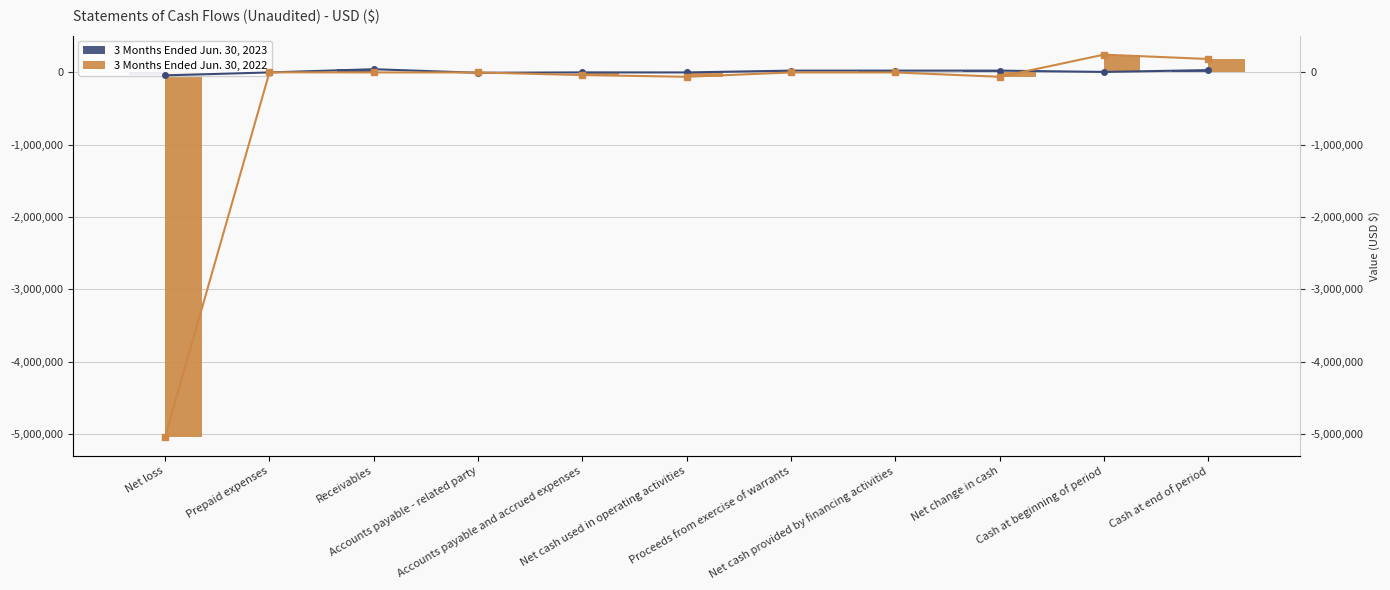

What are all the series names shown in the legend?

3 Months Ended Jun. 30, 2023, 3 Months Ended Jun. 30, 2022